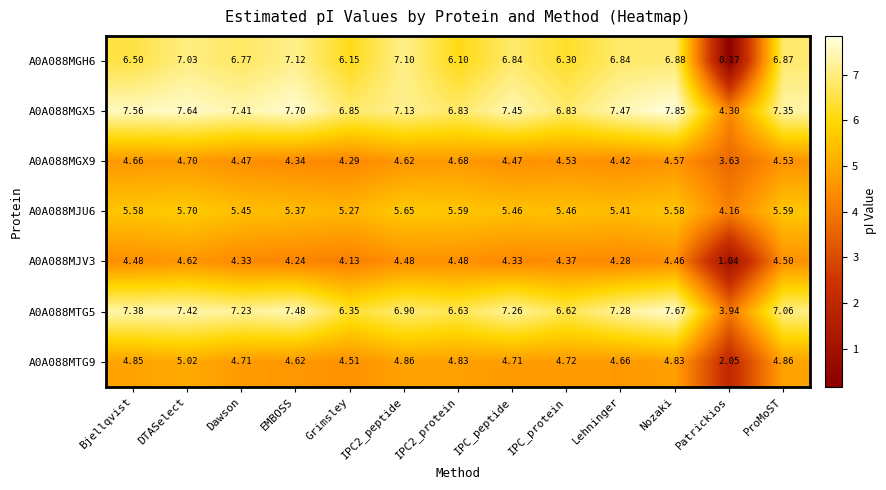

At which label is A0A088MGX9 closest to 4?

Grimsley